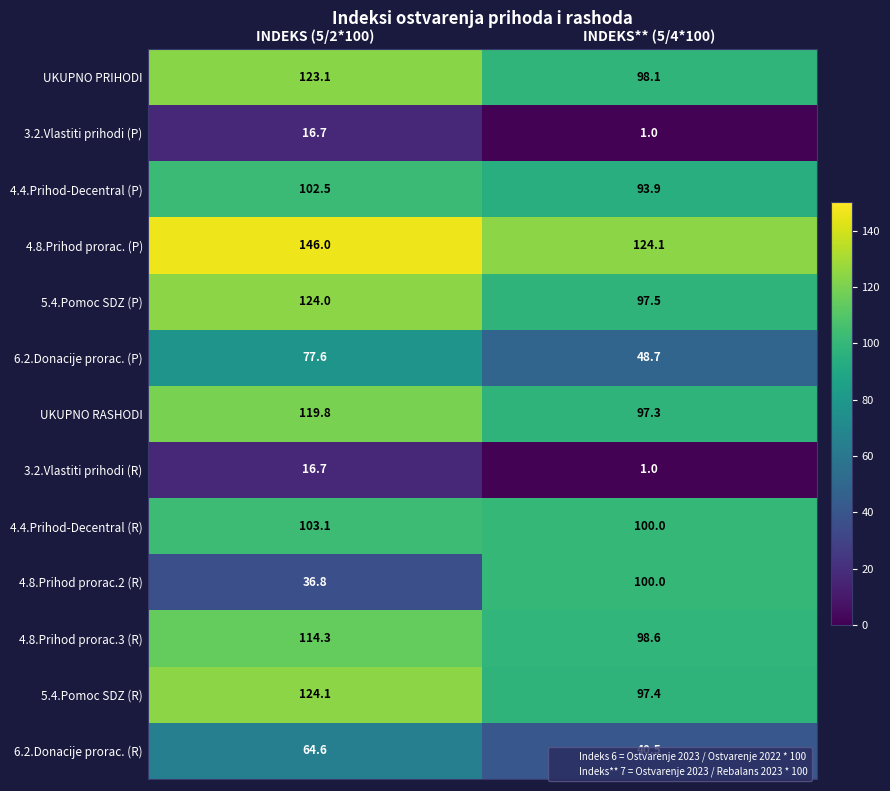

What is the difference between the 4.4.Prihod-Decentral (P) values at INDEKS (5/2*100) and INDEKS** (5/4*100)?

8.6